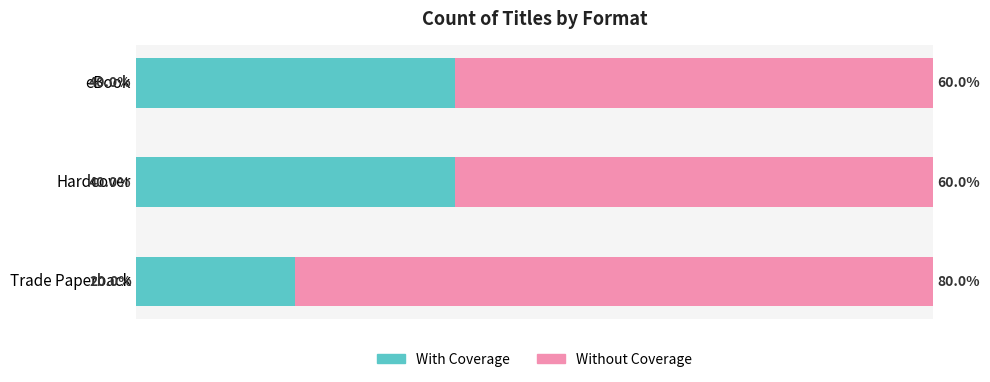

Where is With Coverage nearest to the value 30?

Trade Paperback